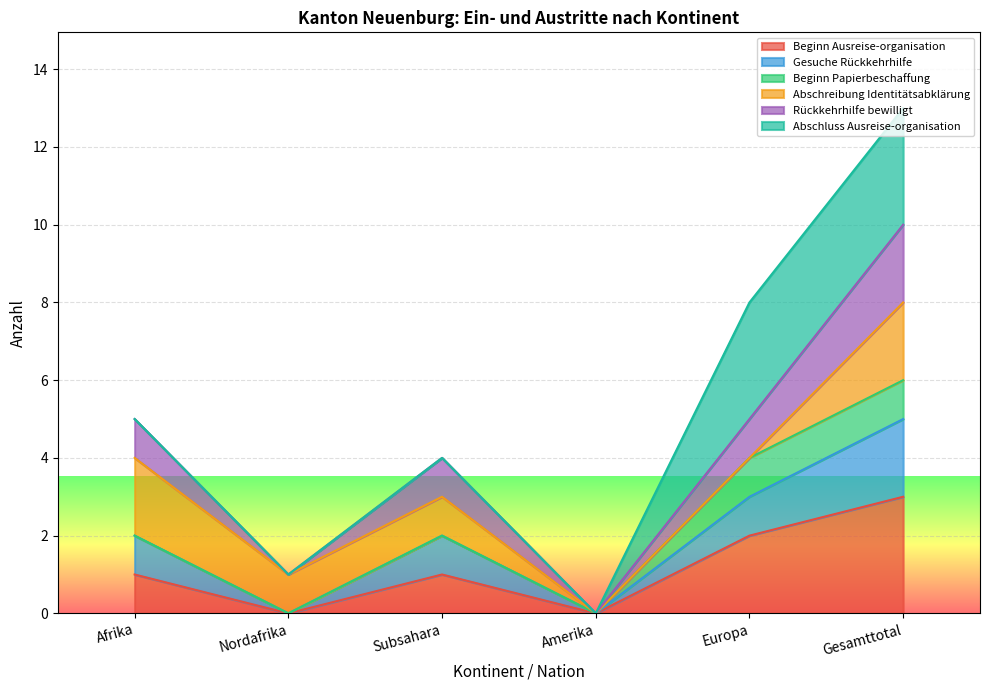

True or false: Gesuche Rückkehrhilfe and Rückkehrhilfe bewilligt cross at least once.

False